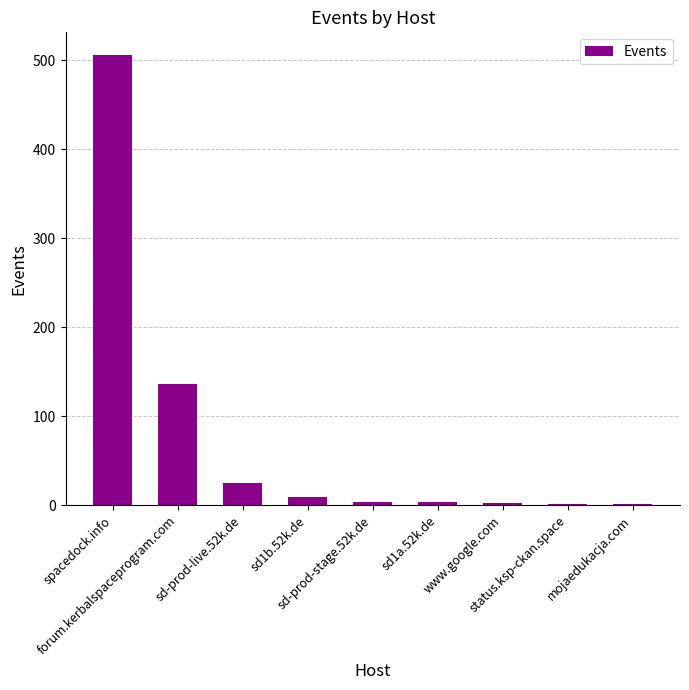

Where does the data first go above 3?

spacedock.info